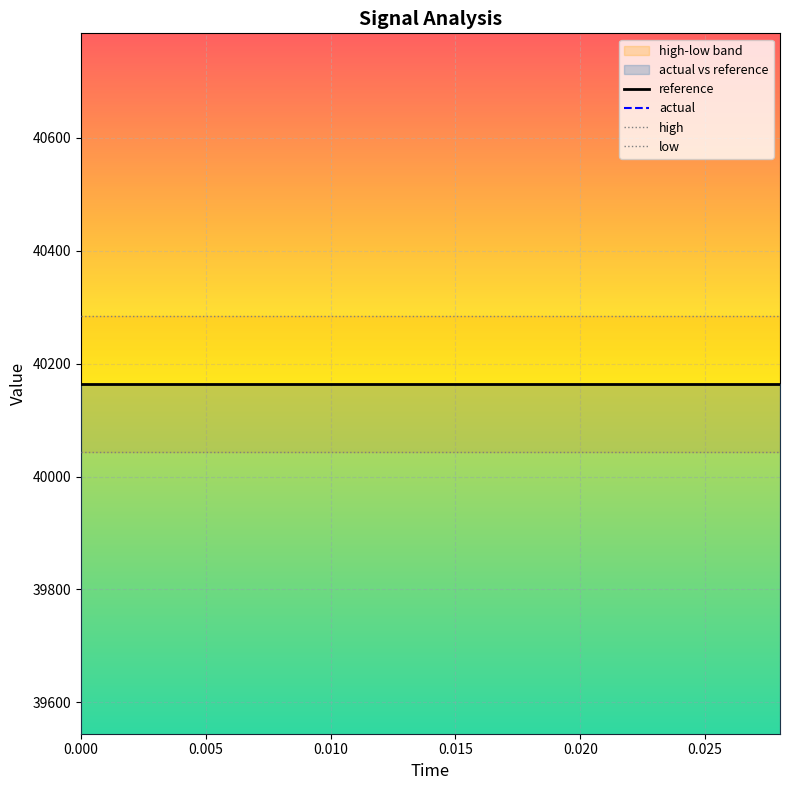

List the series in order of their peak value, lowest first.

actual, low, reference, high